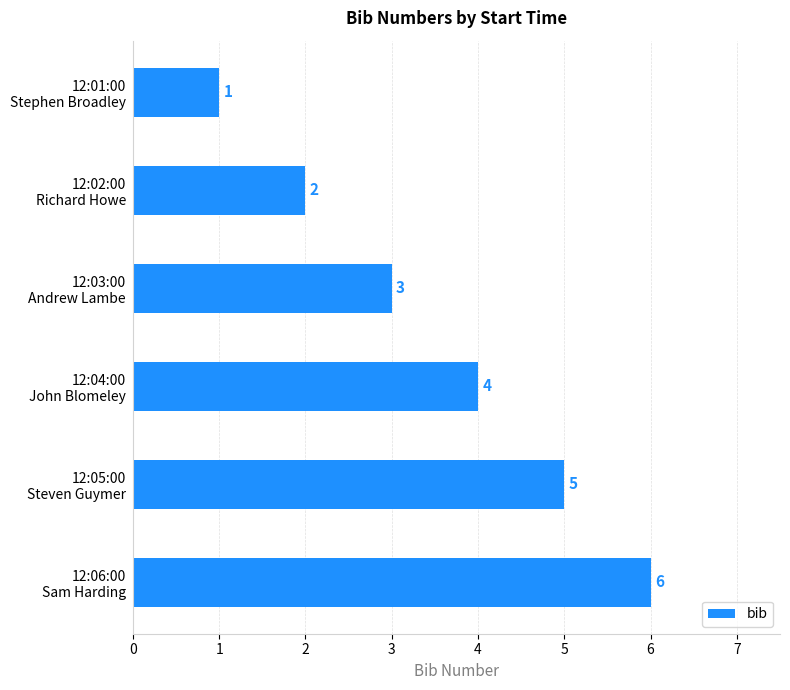

Count the values in the range 2 to 5.

4